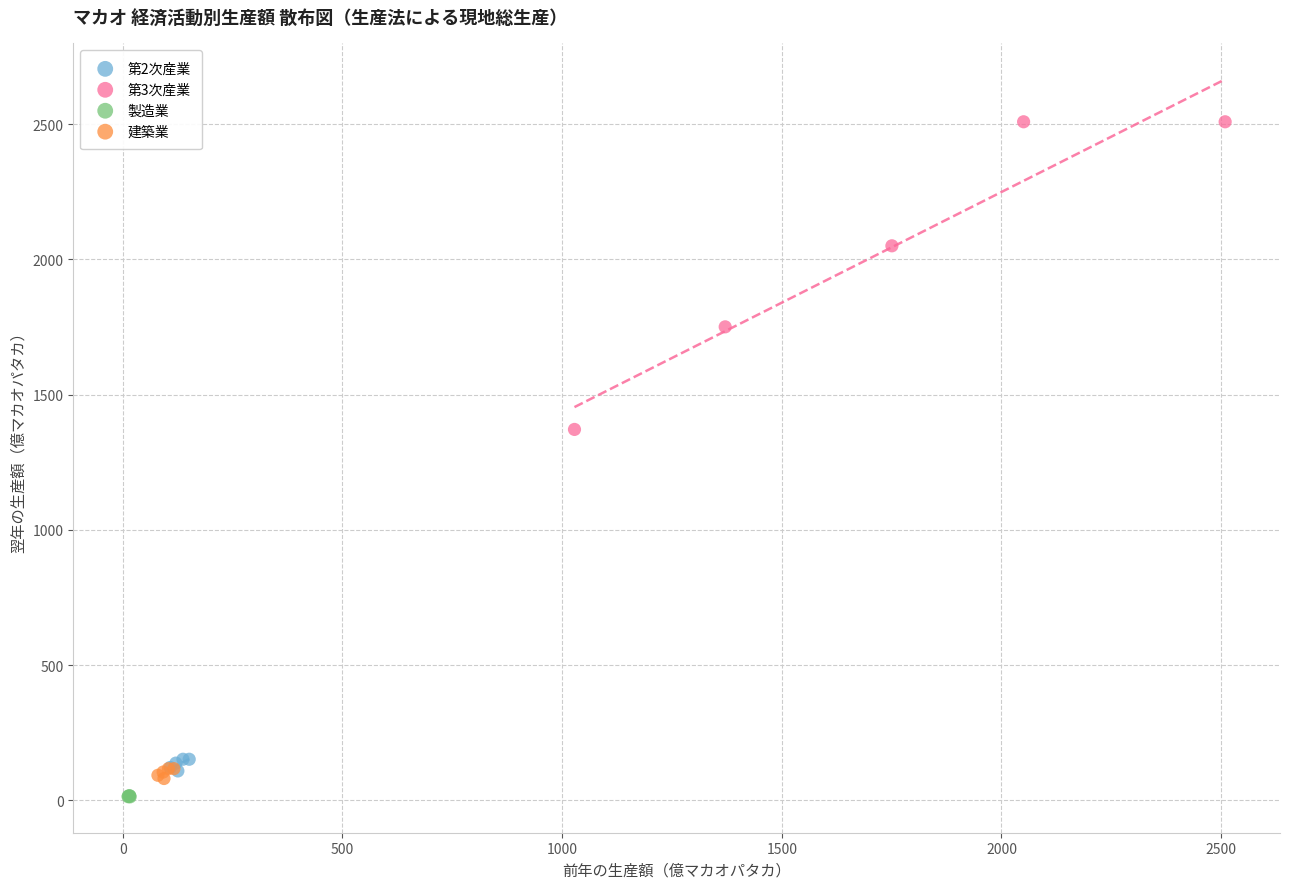

What are all the series names shown in the legend?

第2次産業, 第3次産業, 製造業, 建築業